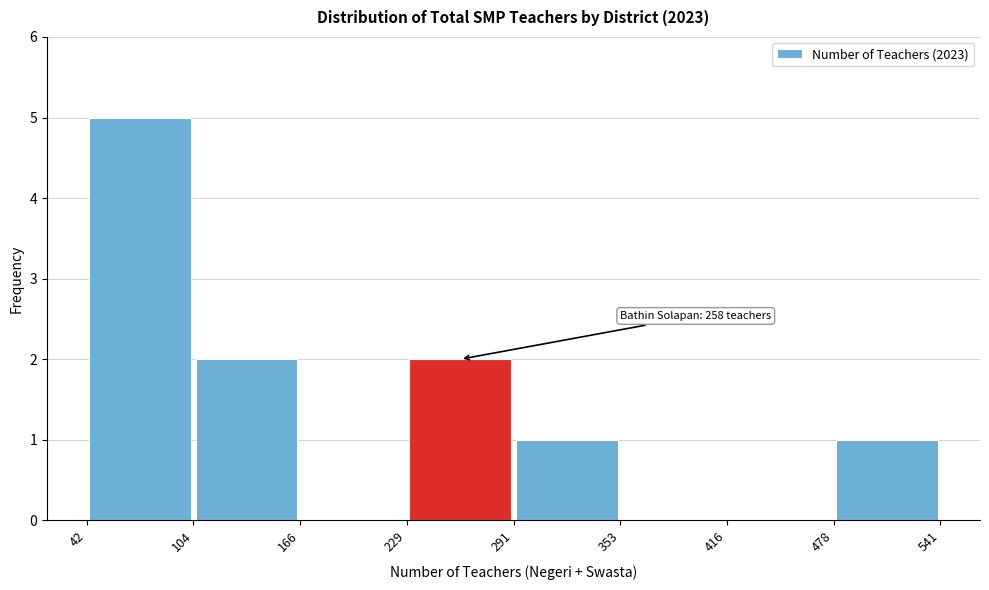

Which range on the x-axis has the tallest bar?

42 to 104